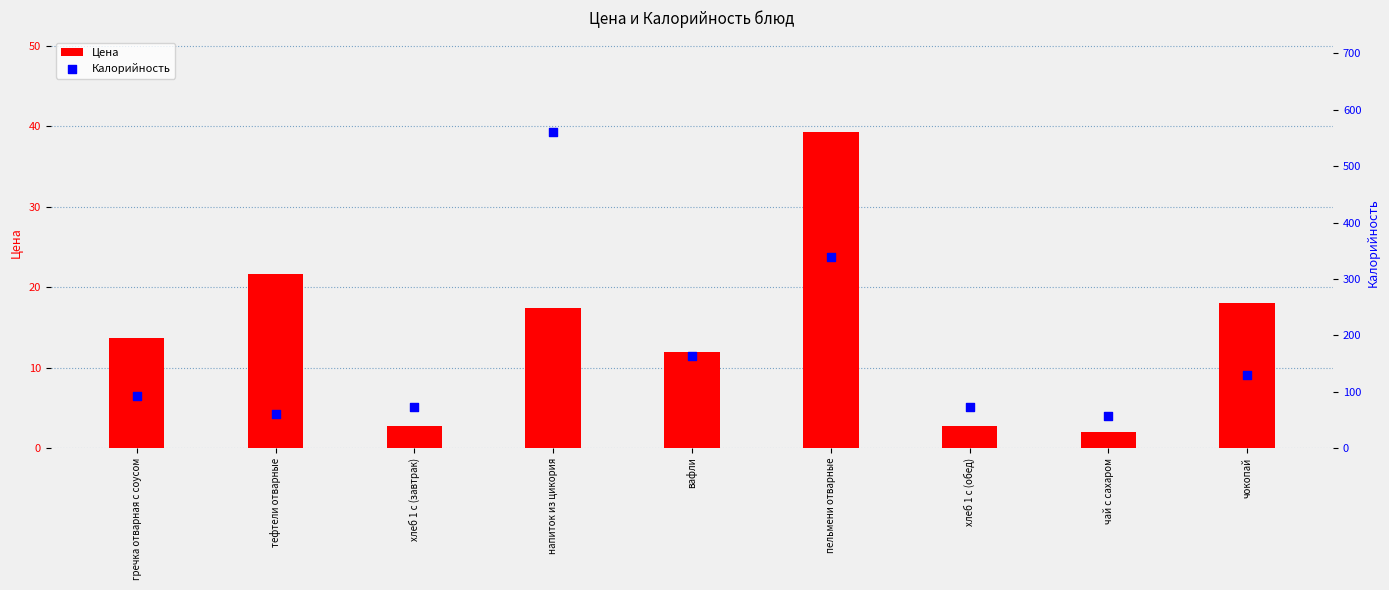

Which series contains the lowest Y value?

Цена